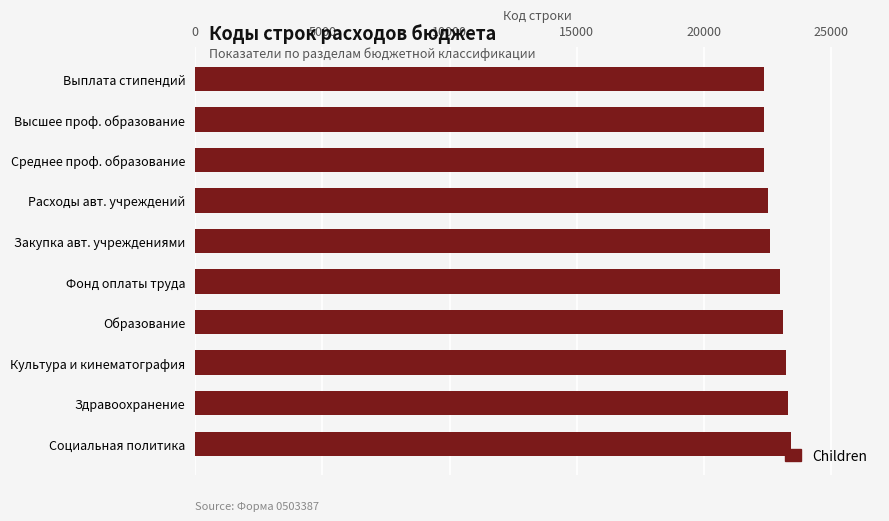

How many distinct data groups are displayed?

1